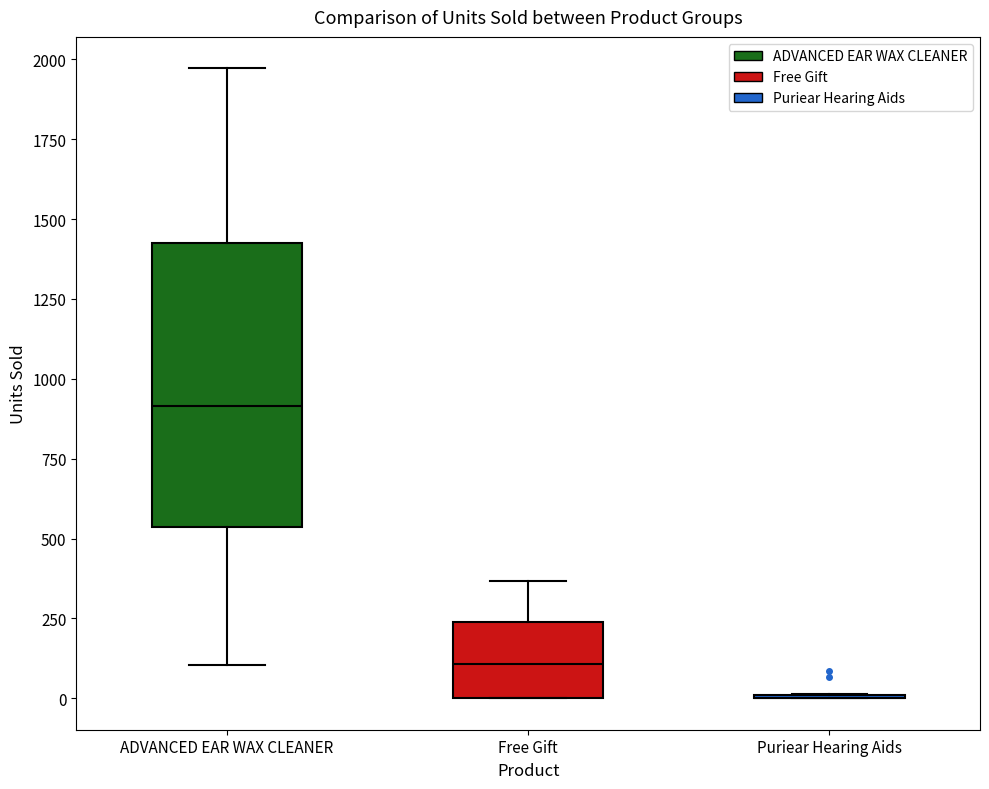

Reading left to right, transcribe this box plot: for each box, give where its median line is, the range the box spans, and where its two whiskers end, as read against the y-axis. The values are not printed on the chart, so give them approximately, as read against the axis.

ADVANCED EAR WAX CLEANER: median 900, box 550 to 1450, whiskers 100 to 1950
Free Gift: median 100, box 0 to 250, whiskers 0 to 350
Puriear Hearing Aids: box collapsed to a line at 0, whiskers 0 to 0